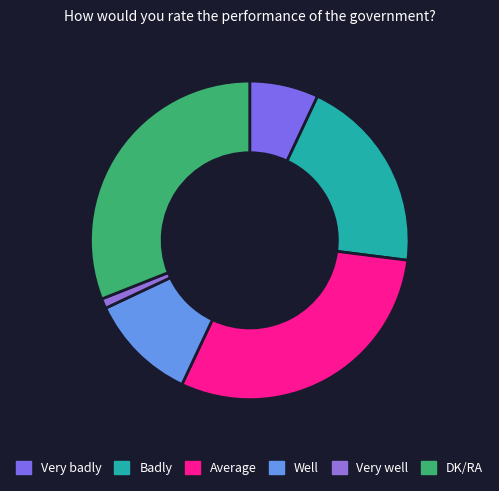

What is the ratio of the value at Well to the value at Badly?

0.6